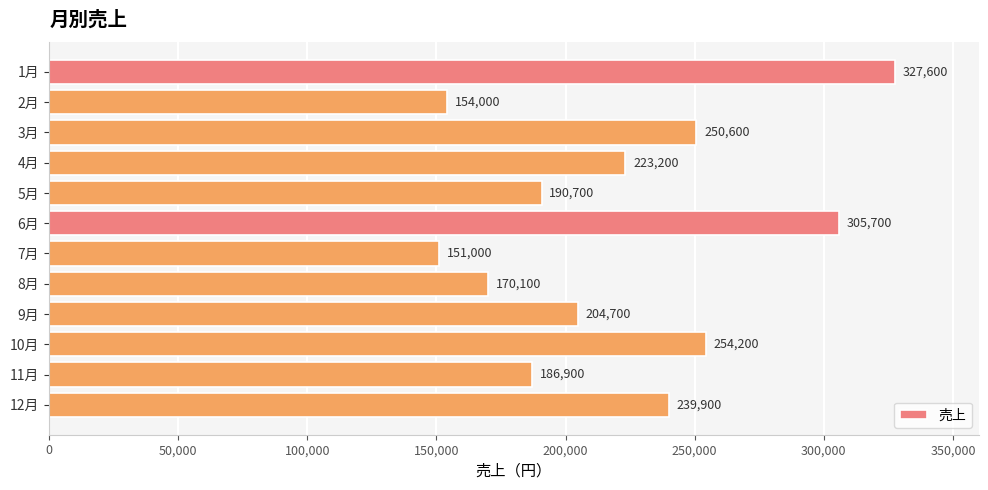

What is the label of the 4th bar from the bottom?

9月